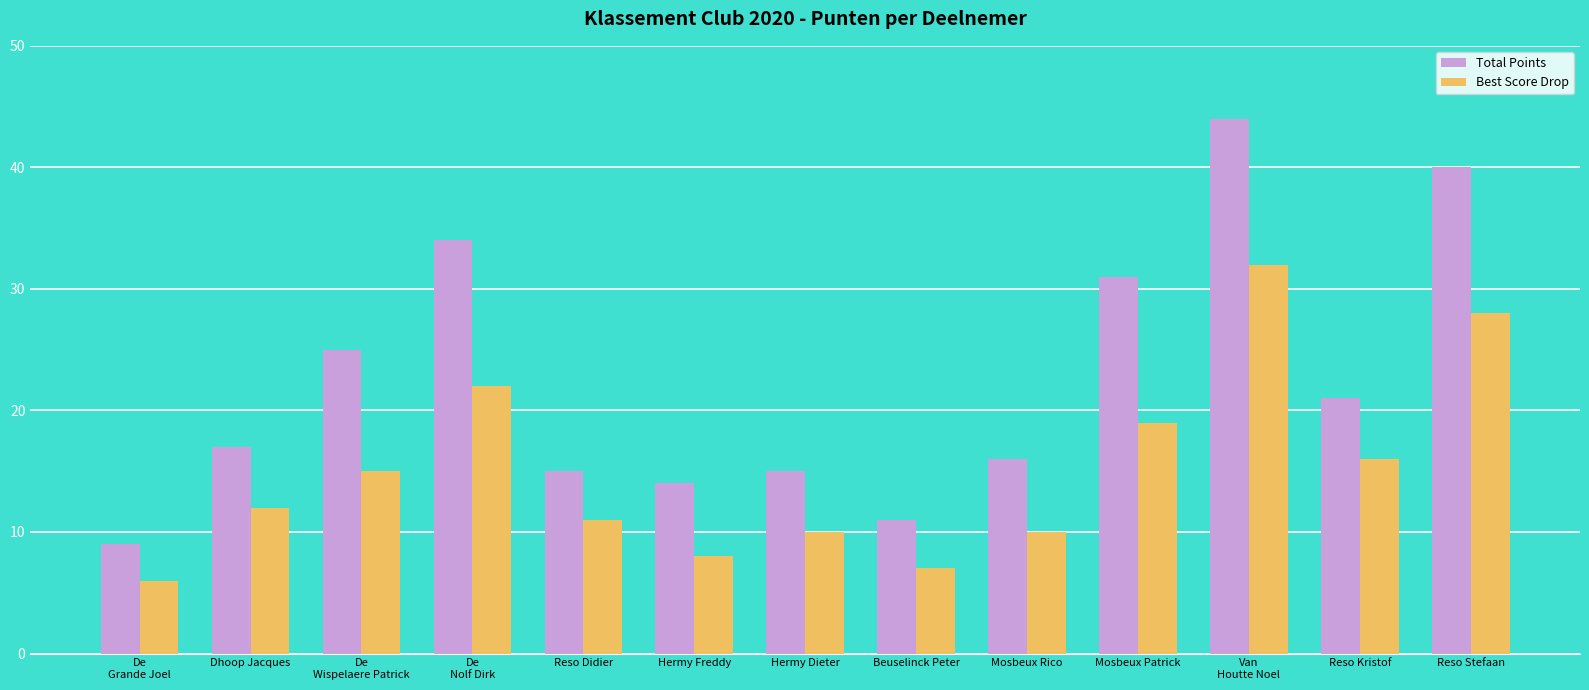

At how many categories does at least one series exceed 41?

1